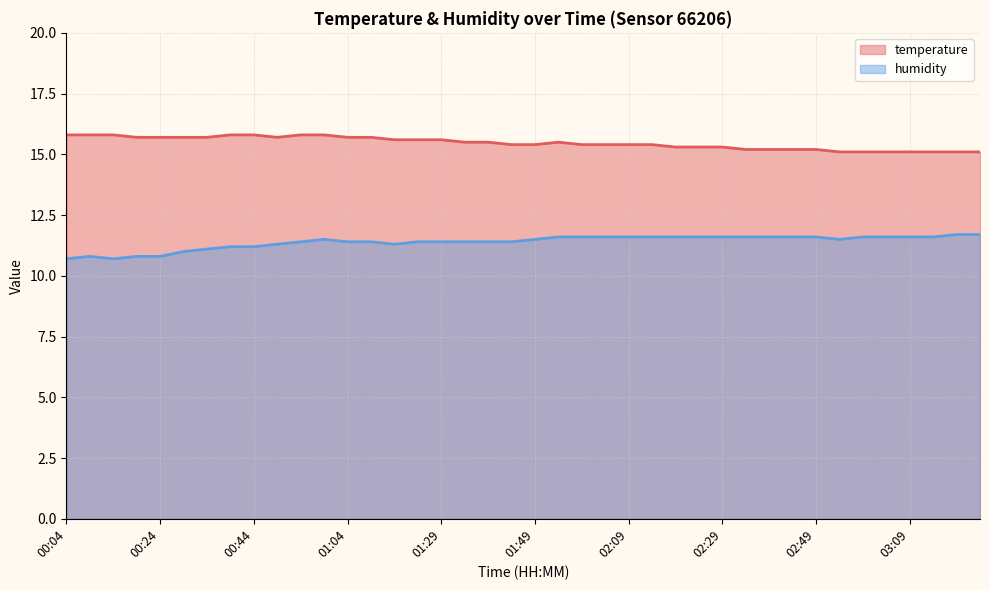

What is the sum of all humidity values?

455.6